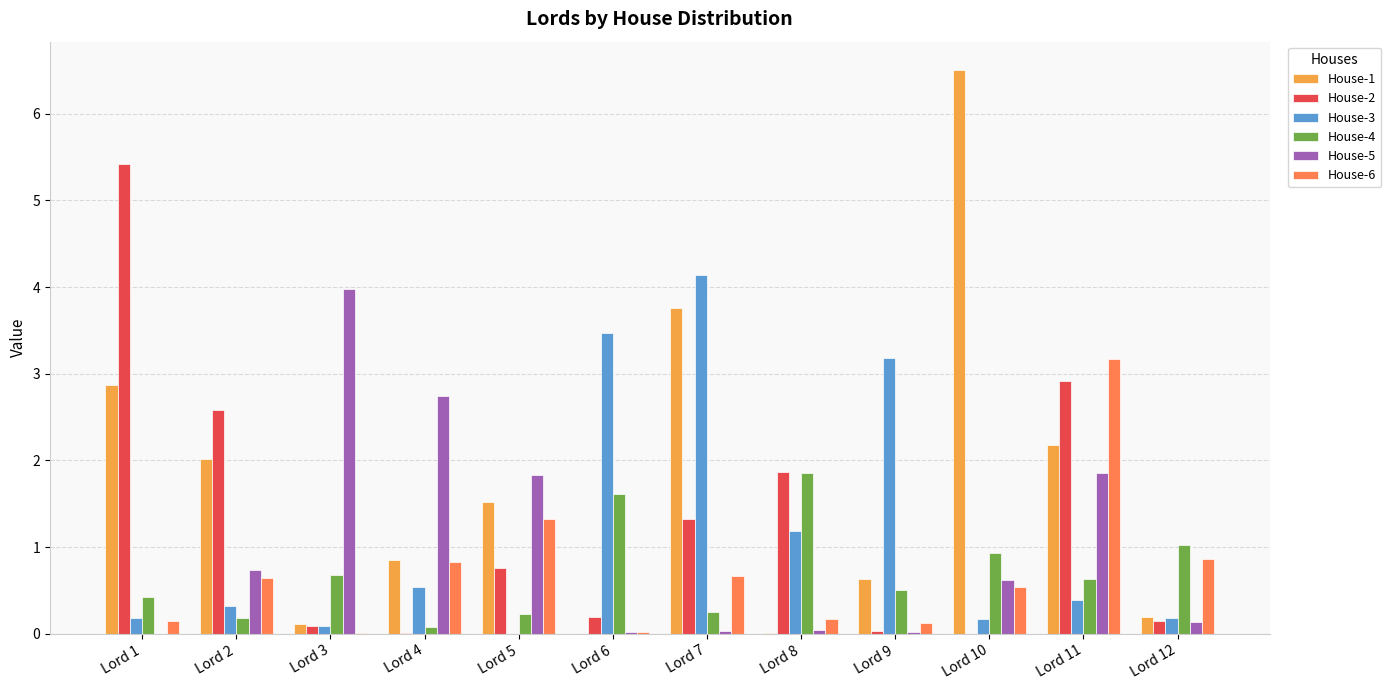

The House-1 series shows 0.2 at Lord 12. True or false?

True